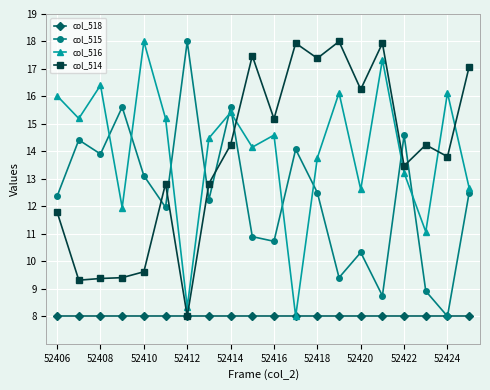

What is the greatest value displayed?

18.0